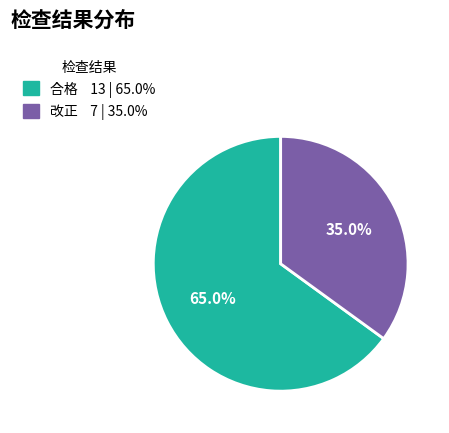

True or false: 合格 accounts for 60% of the total.

False